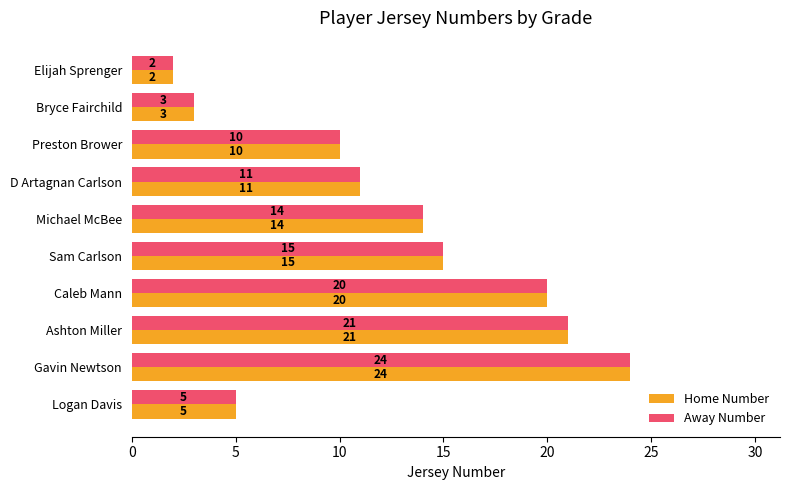

Which label corresponds to the largest value in the chart?

Gavin Newtson